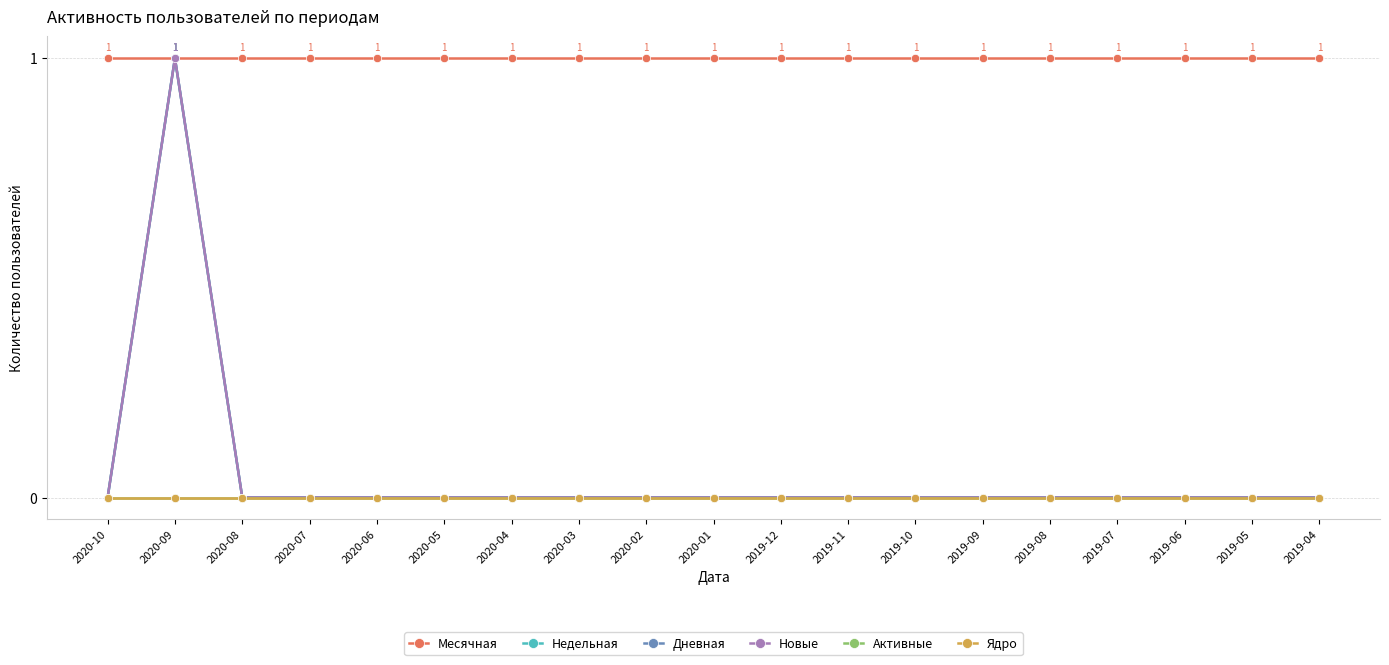

Is this an area chart (filled region under the line)?

No